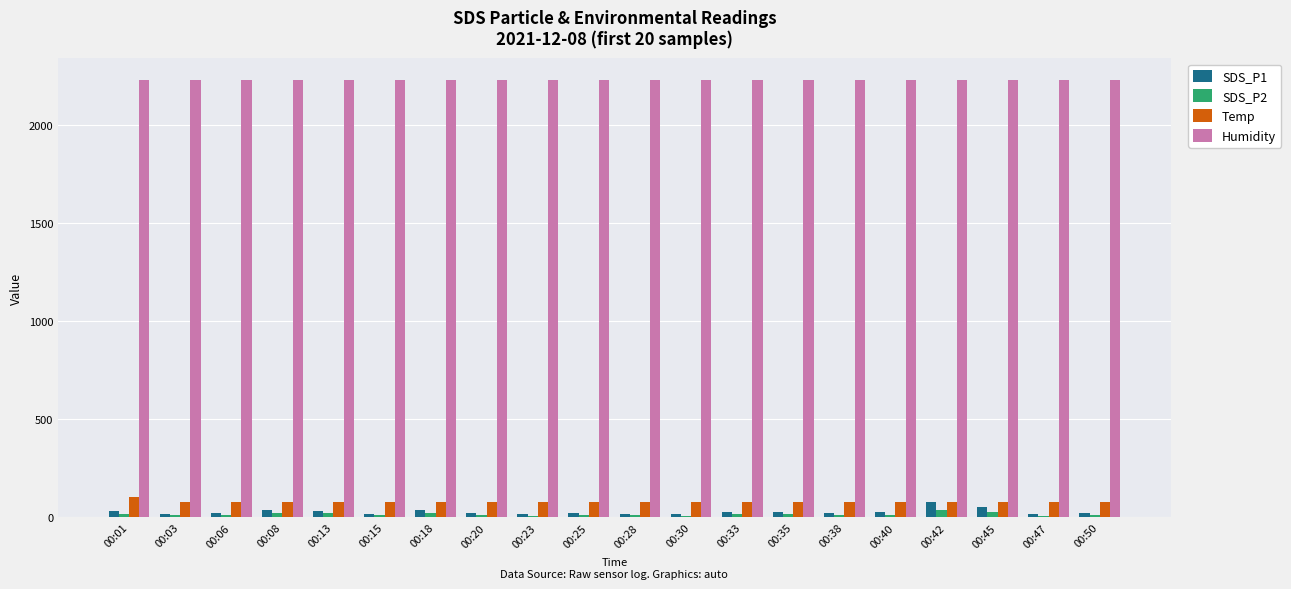

What is the difference between the highest and lowest values at 00:06?

2214.2